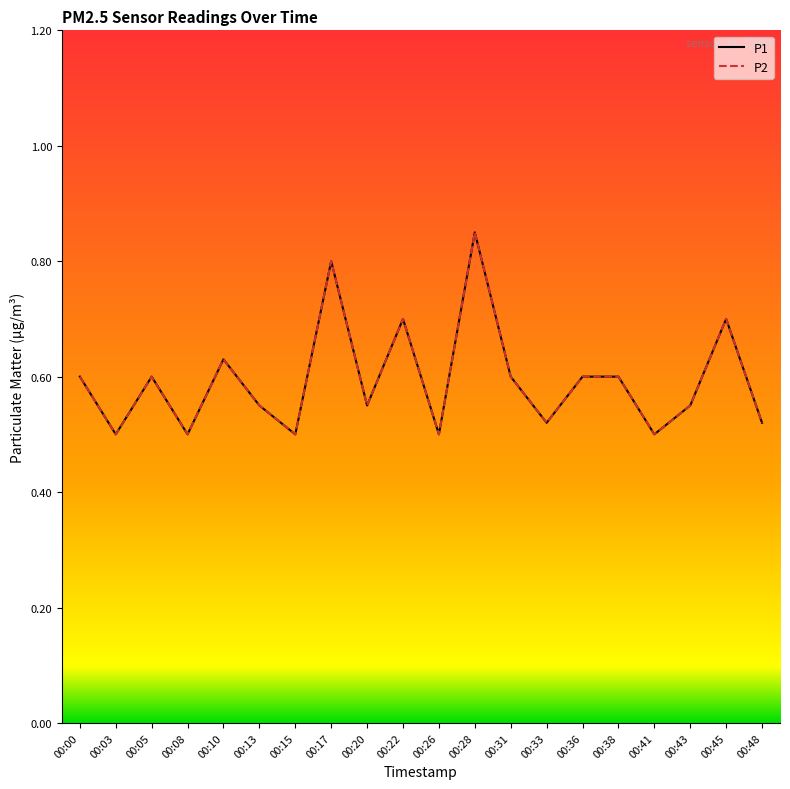

Is this an area chart (filled region under the line)?

No